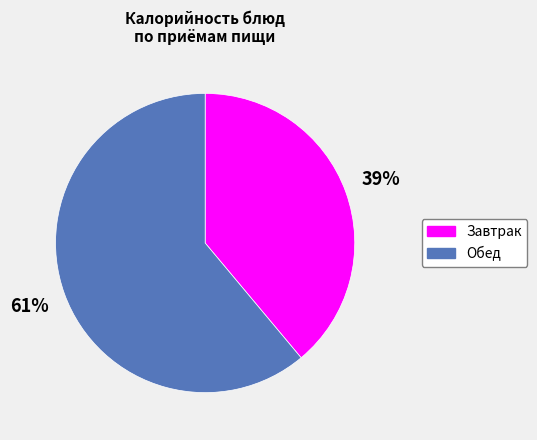

To the nearest percent, what is the average slice percentage?

50%